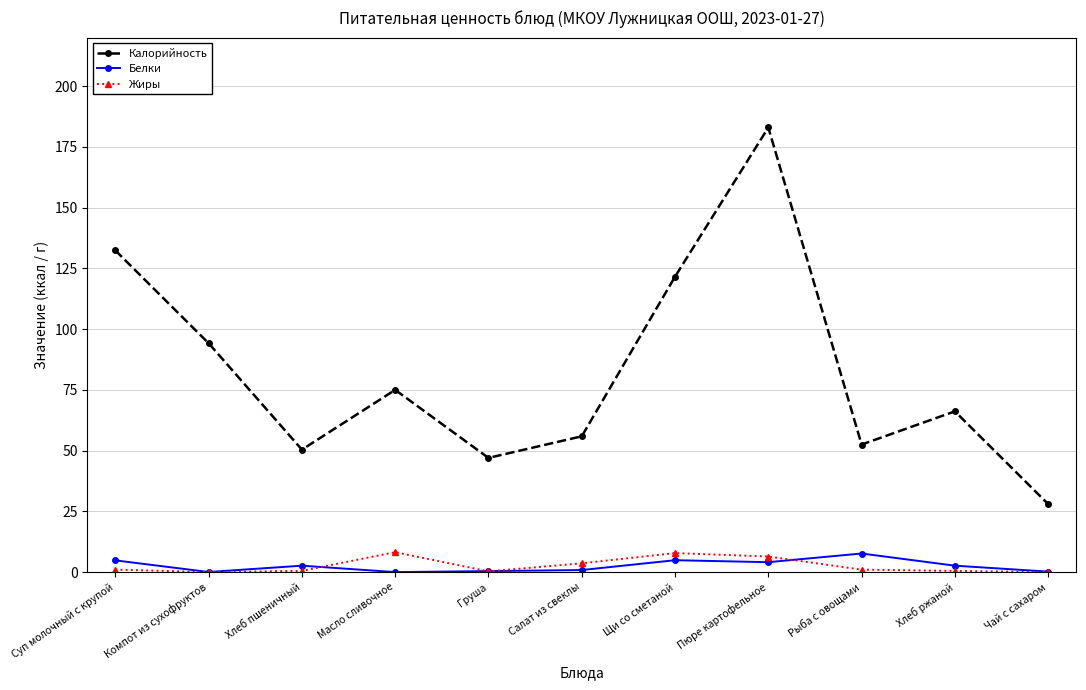

What position from the right is Пюре картофельное?

4